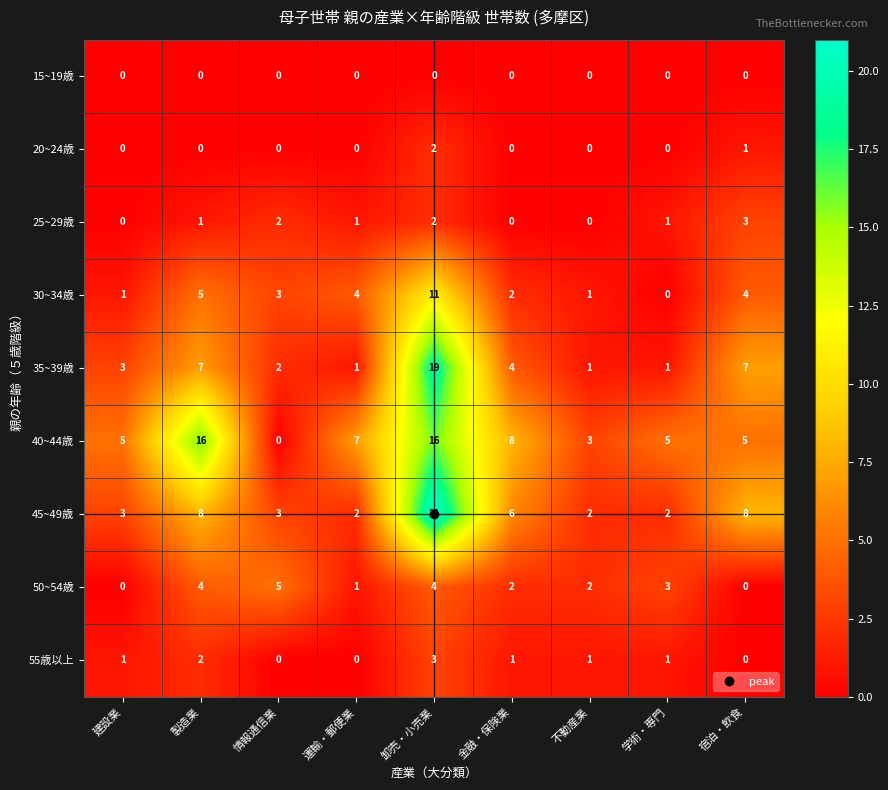

What is the maximum value for 25~29歳?

3